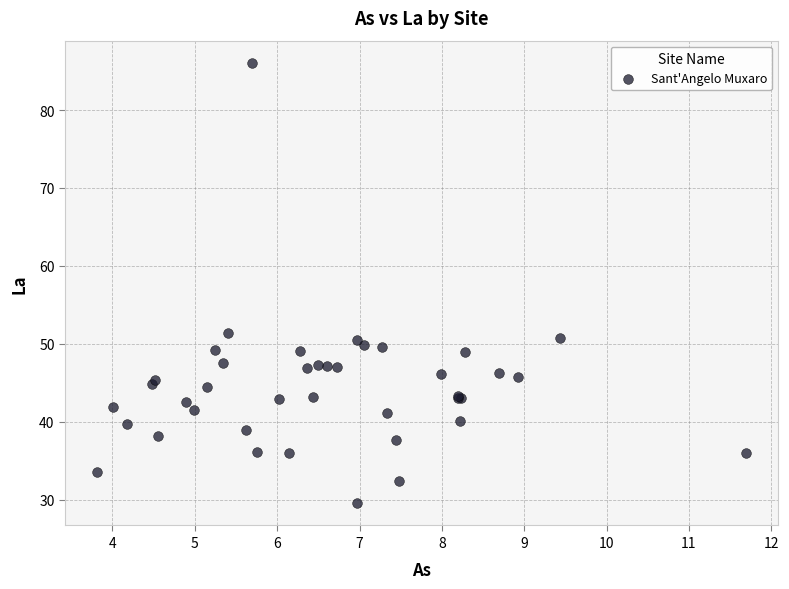

What Y value in the scatter plot is closest to 57?

51.4